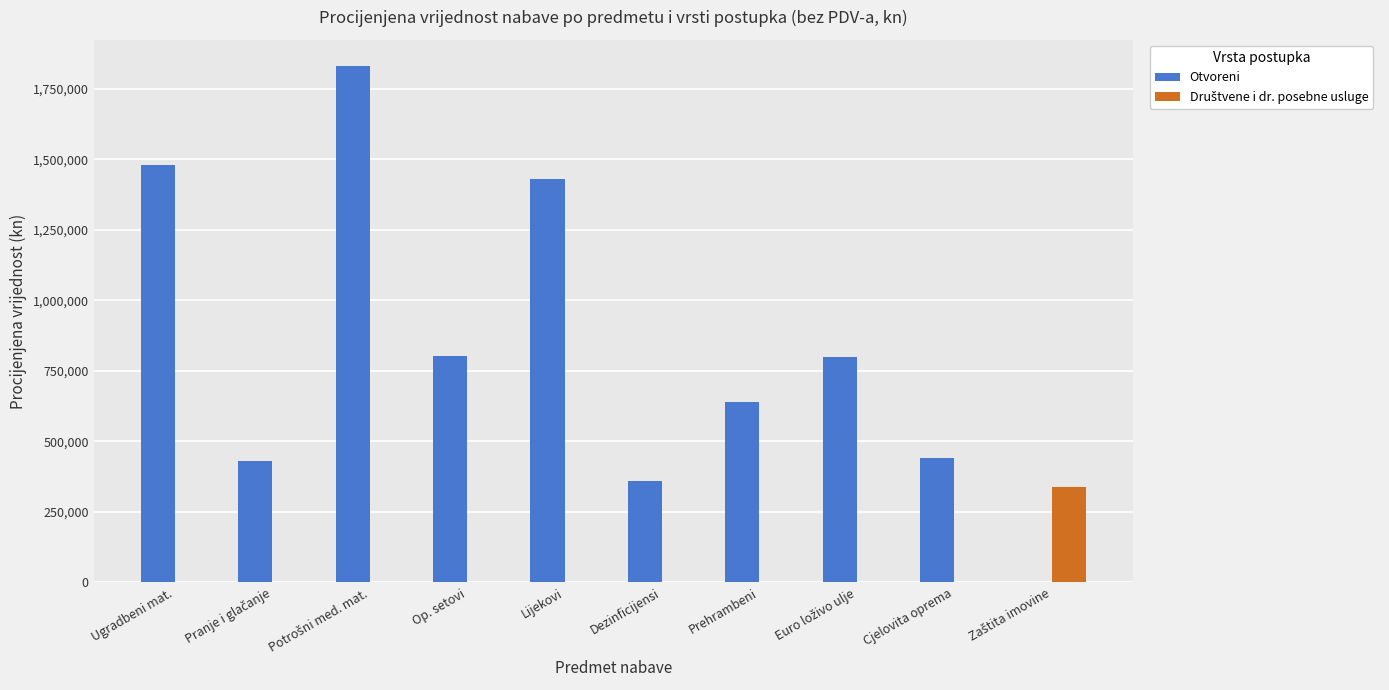

Is it true that Otvoreni equals 1092001 at Prehrambeni?

False